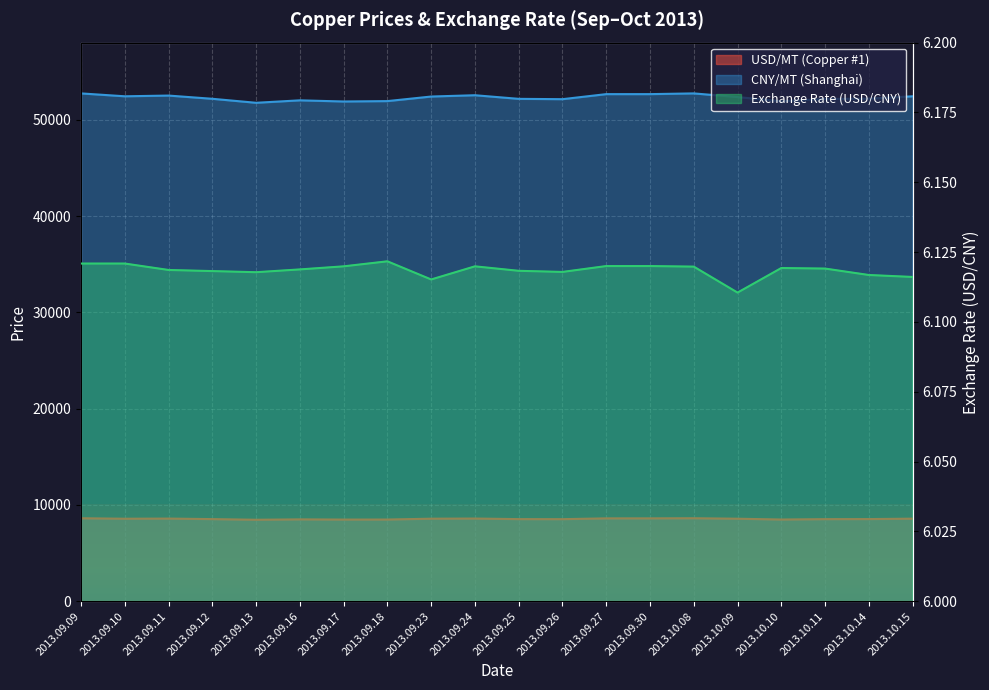

What is the sum of all CNY/MT (Shanghai) values?

1046130.0